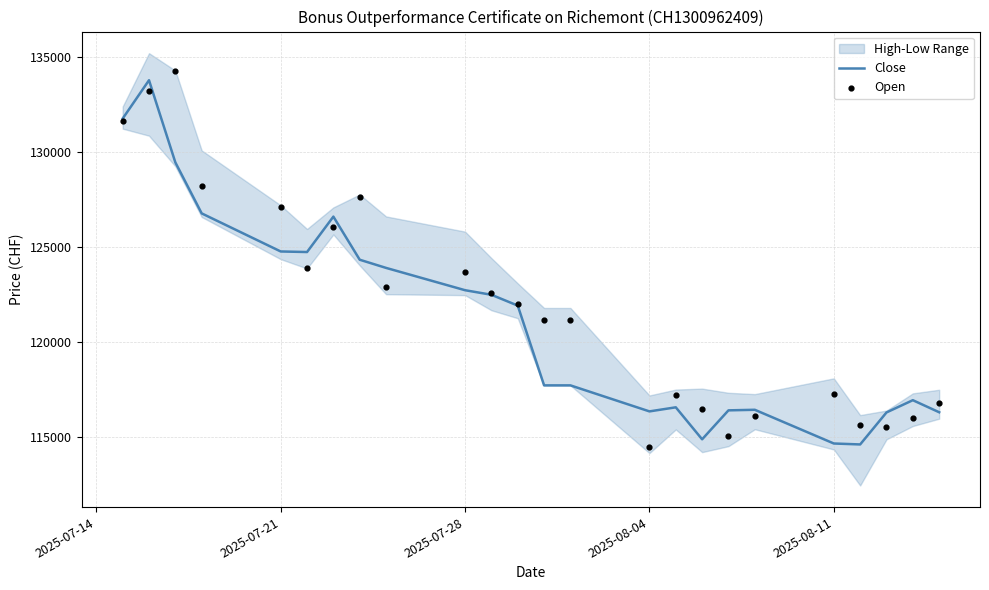

Which series has the largest Y range (max minus min)?

Open